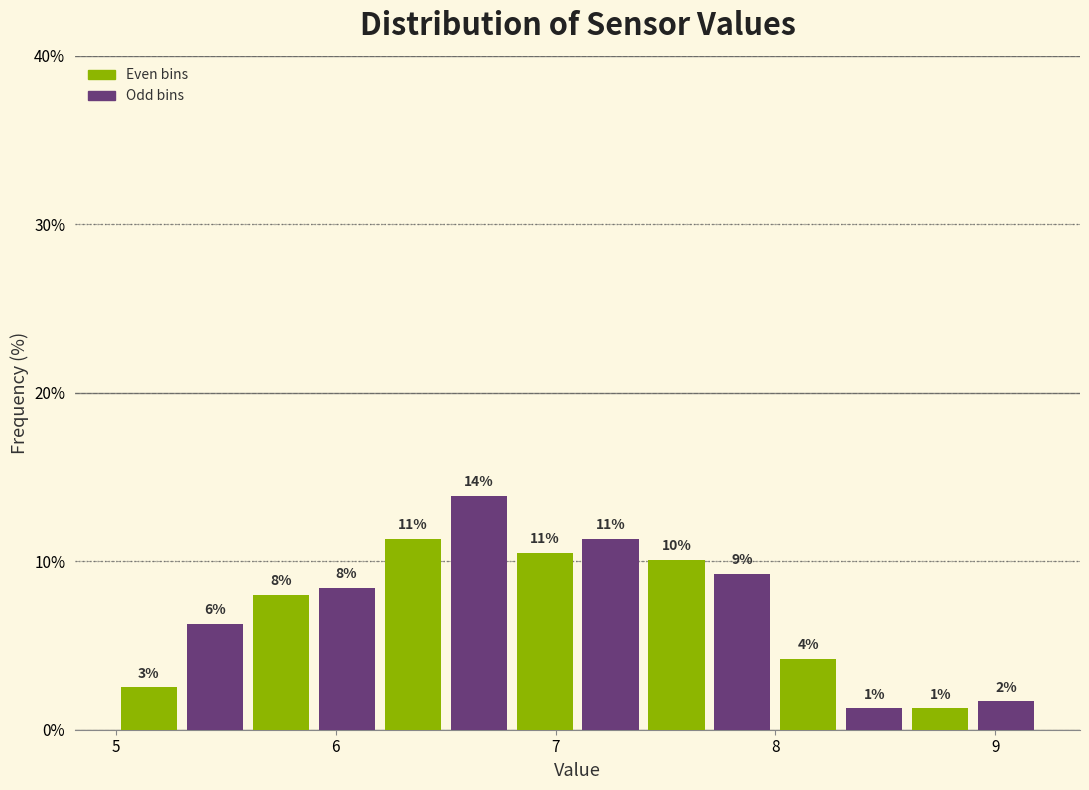

Around what value on the x-axis is the tallest bar? Give the approximate position of its centre, as read against the axis.

6.7